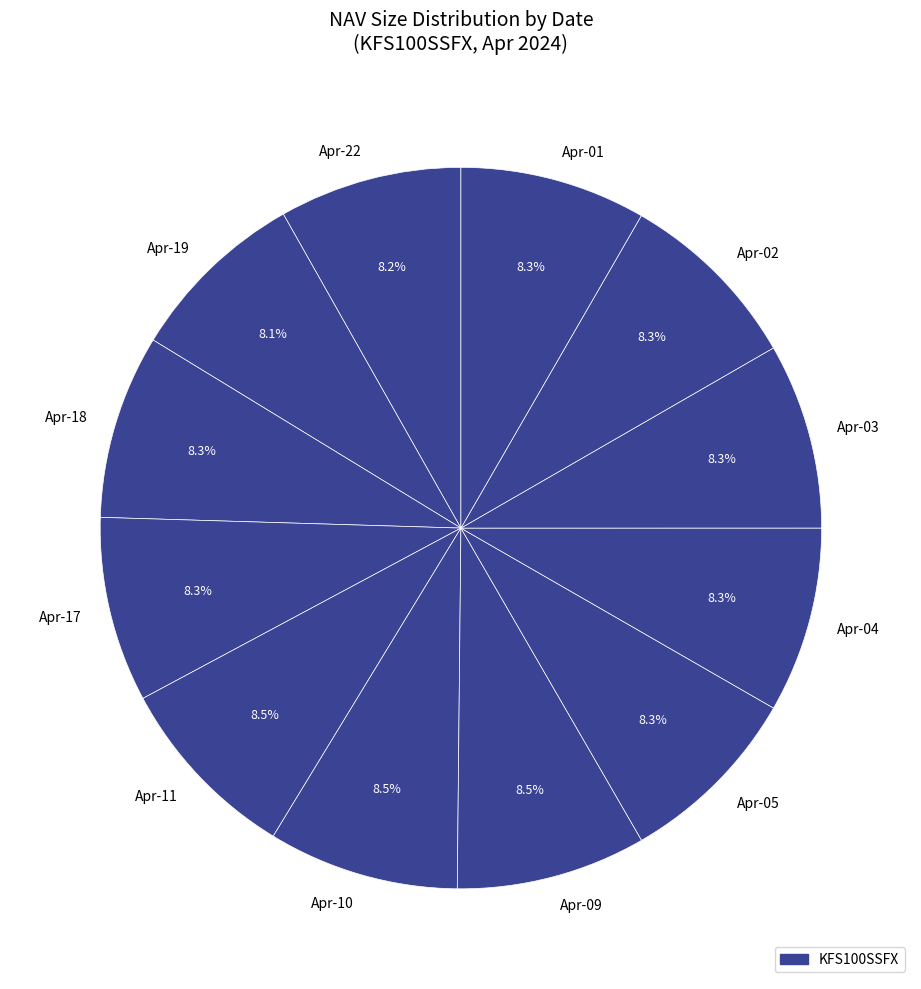

What percentage do Apr-19 and Apr-01 together represent?

16.4%